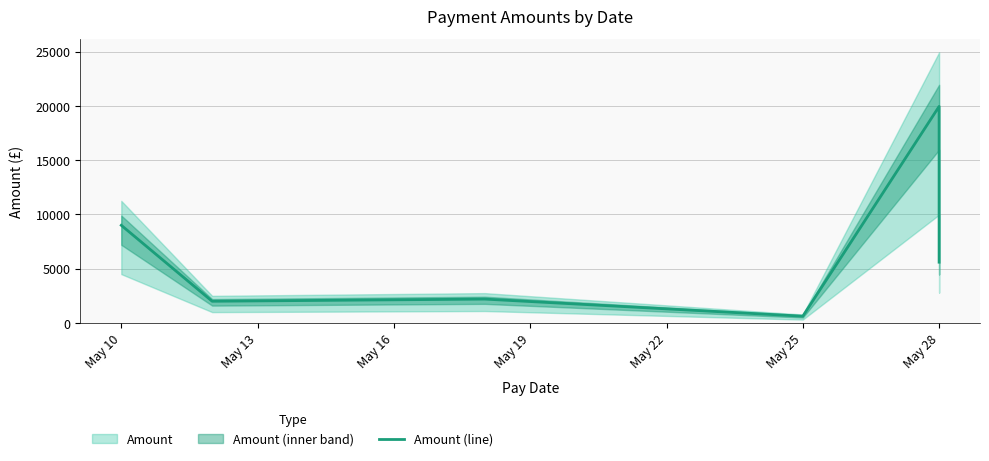

What is the value of the 4th point from the left?

625